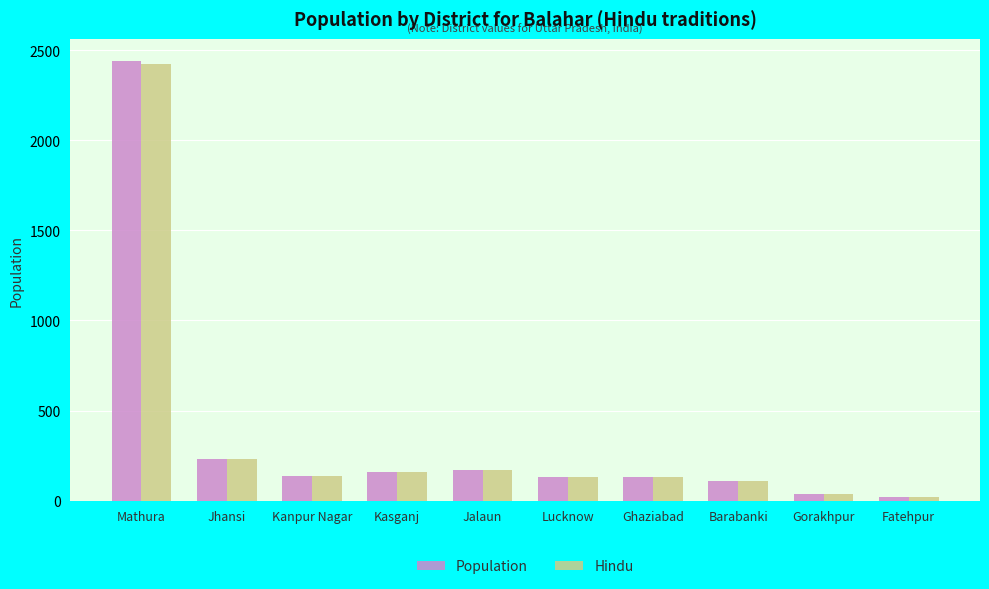

How many groups of bars are there?

10